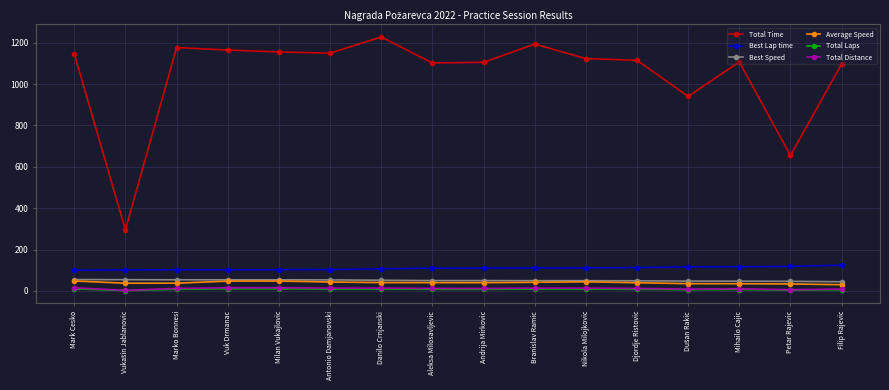

True or false: Average Speed has a value of 33.9 at Petar Rajevic.

True